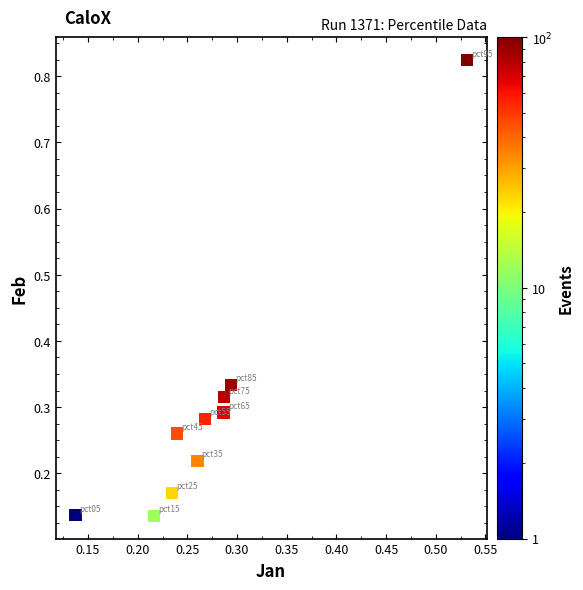

What is the range of X values (max minus min)?

0.4